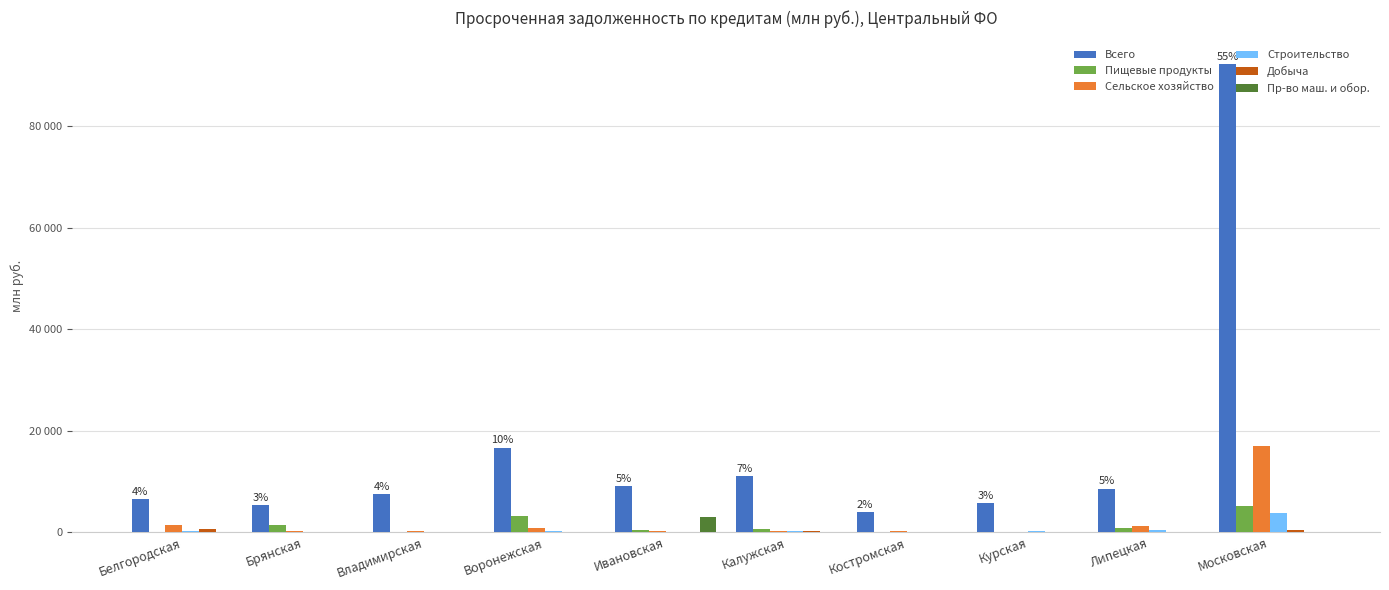

Are the bars horizontal?

No